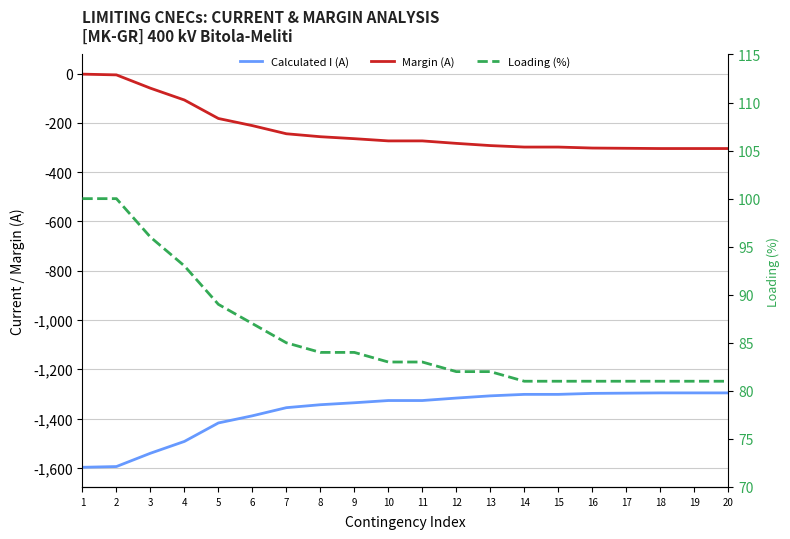

How many values in the Calculated I (A) series exceed -1327?

9